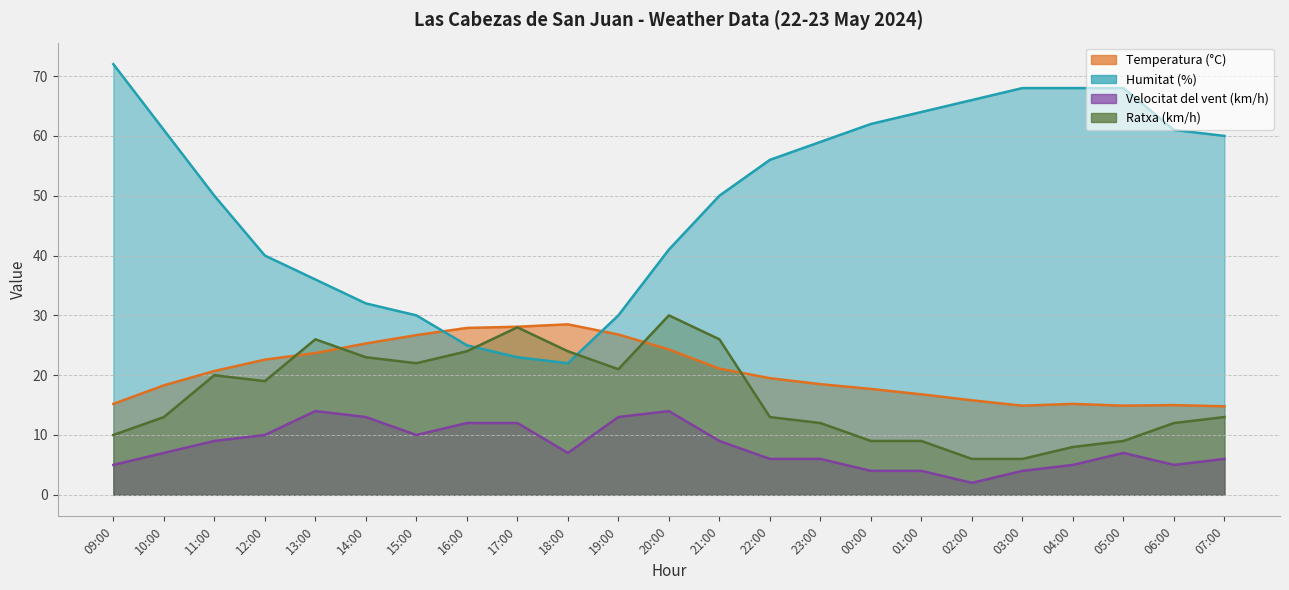

What is the label of the 20th point from the right?

12:00